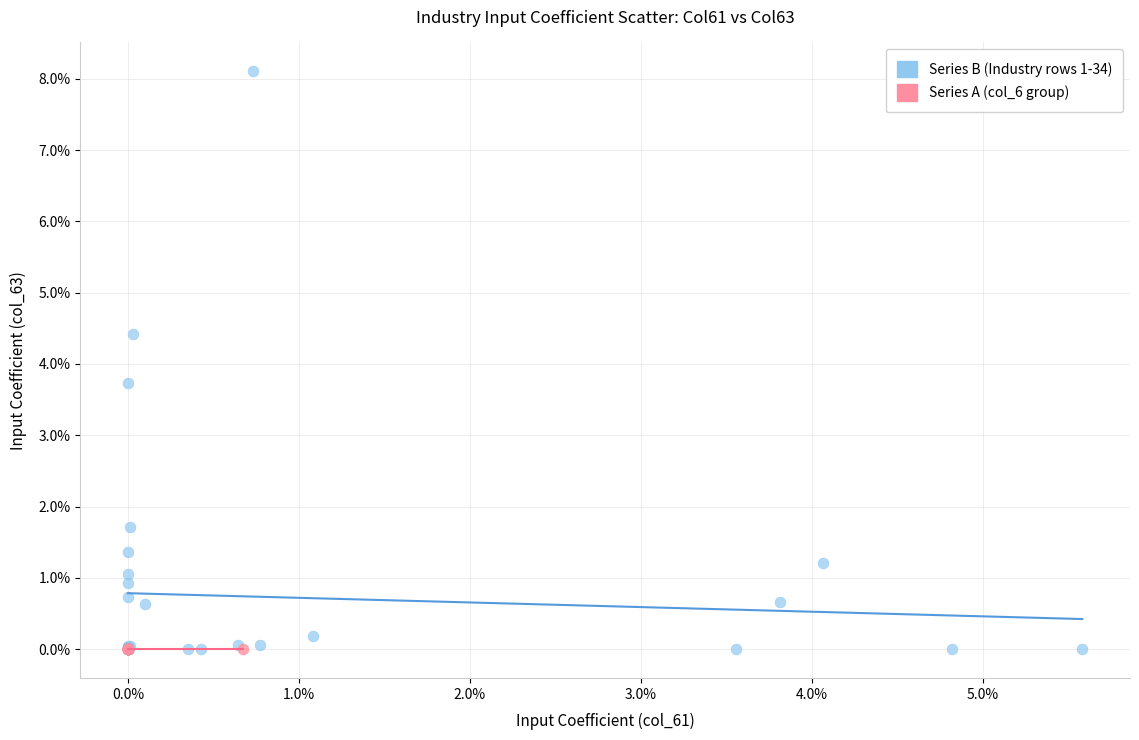

What are all the series names shown in the legend?

Series B (Industry rows 1-34), Series A (col_6 group)